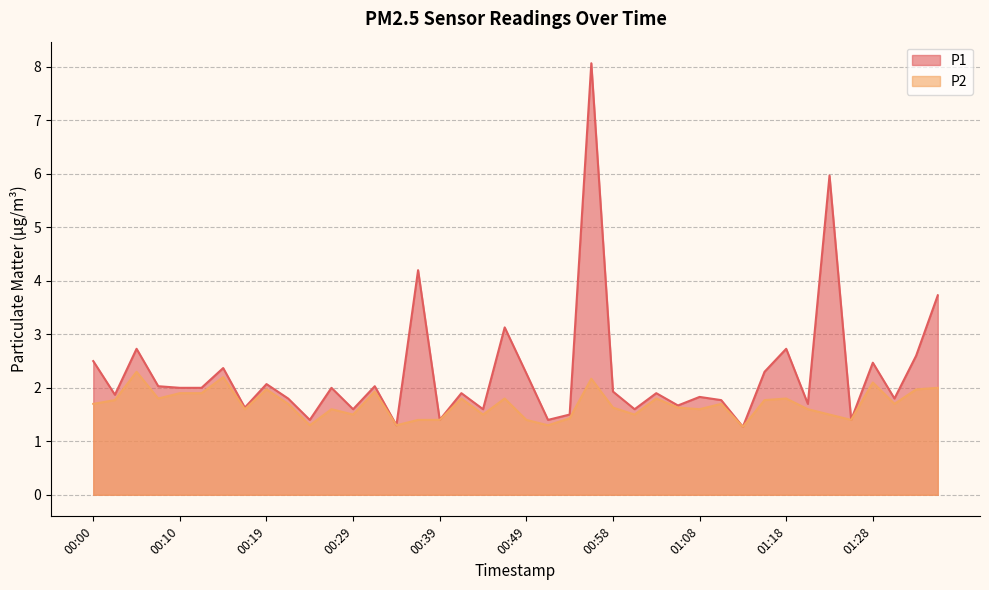

Reading left to right, what are all the values shown in this chart?

P1: 00:00=2.5	00:02=1.9	00:05=2.7	00:07=2.0	00:10=2.0	00:12=2.0	00:15=2.4	00:17=1.6	00:19=2.1	00:22=1.8	00:24=1.4	00:27=2.0	00:29=1.6	00:32=2.0	00:34=1.3	00:36=4.2	00:39=1.4	00:41=1.9	00:44=1.6	00:46=3.1	00:49=2.3	00:51=1.4	00:53=1.5	00:56=8.1	00:58=1.9	01:01=1.6	01:03=1.9	01:06=1.7	01:08=1.8	01:11=1.8	01:13=1.3	01:15=2.3	01:18=2.7	01:20=1.7	01:23=6.0	01:25=1.4	01:28=2.5	01:30=1.8	01:32=2.6	01:35=3.7
P2: 00:00=1.7	00:02=1.8	00:05=2.3	00:07=1.8	00:10=1.9	00:12=1.9	00:15=2.2	00:17=1.6	00:19=2.0	00:22=1.7	00:24=1.3	00:27=1.6	00:29=1.5	00:32=1.9	00:34=1.3	00:36=1.4	00:39=1.4	00:41=1.8	00:44=1.5	00:46=1.8	00:49=1.4	00:51=1.3	00:53=1.4	00:56=2.2	00:58=1.6	01:01=1.5	01:03=1.8	01:06=1.6	01:08=1.6	01:11=1.7	01:13=1.3	01:15=1.8	01:18=1.8	01:20=1.6	01:23=1.5	01:25=1.4	01:28=2.1	01:30=1.7	01:32=2.0	01:35=2.0